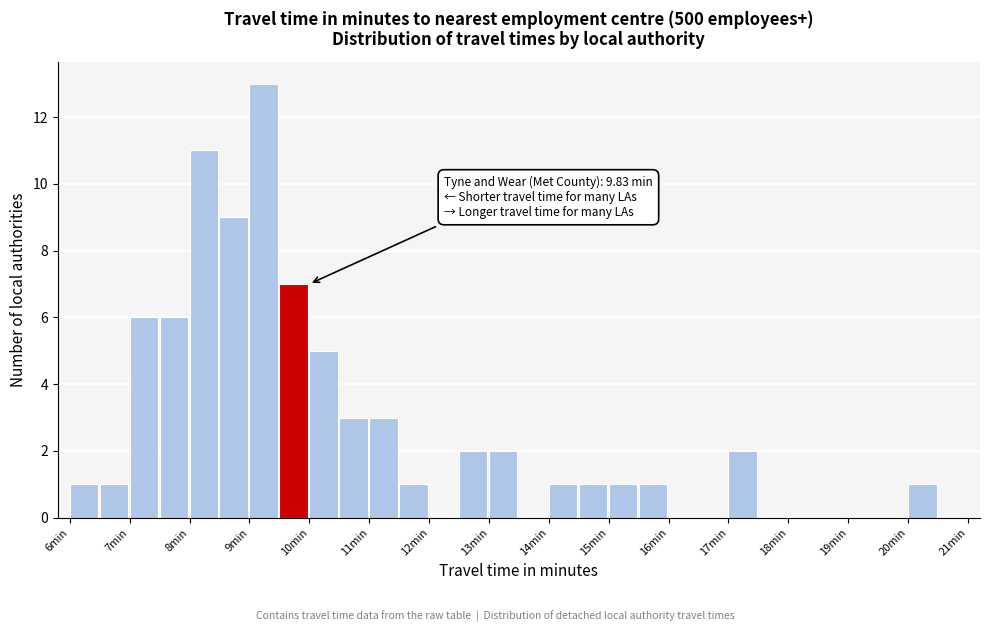

Which range on the x-axis has the tallest bar?

9.0 to 9.5